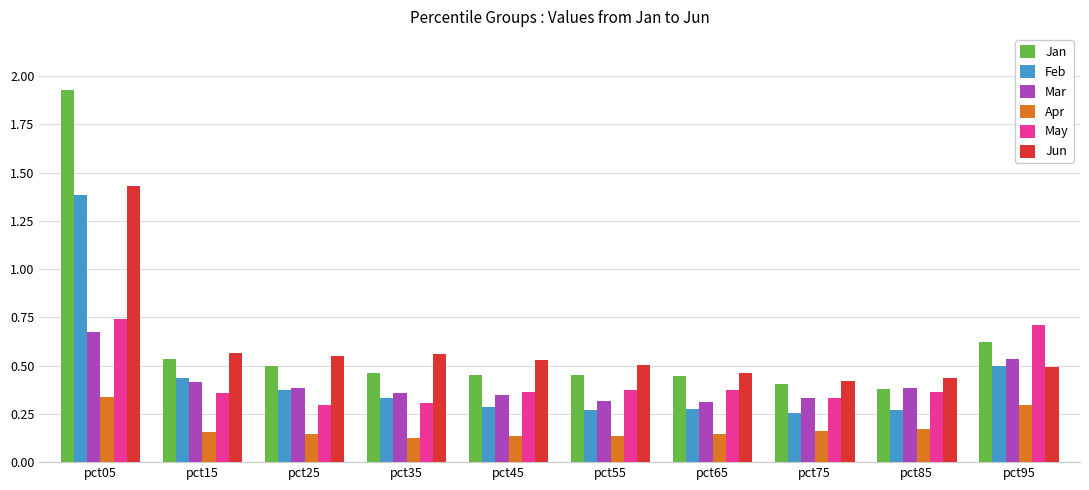

What is the sum of all May values?

4.2